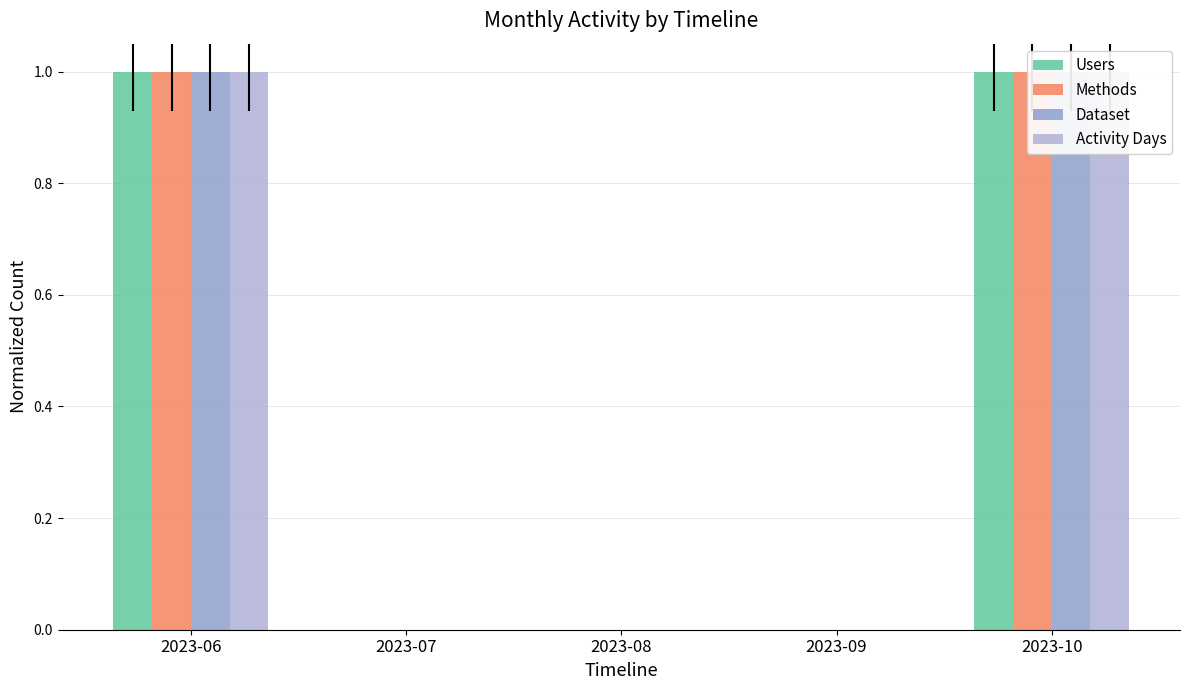

The Methods series shows 0 at 2023-08. True or false?

True